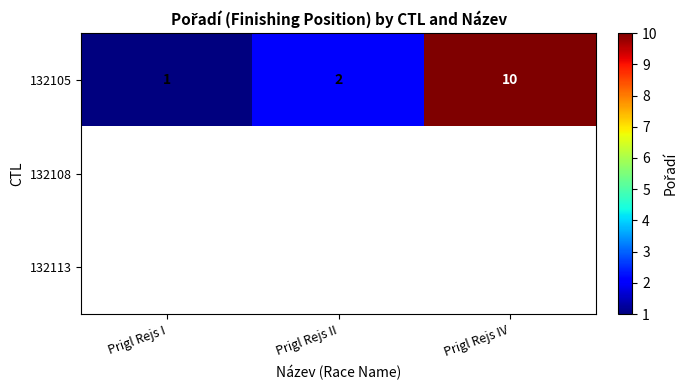

What is the sum of the 132105 values at Prigl Rejs II and Prigl Rejs IV?

12